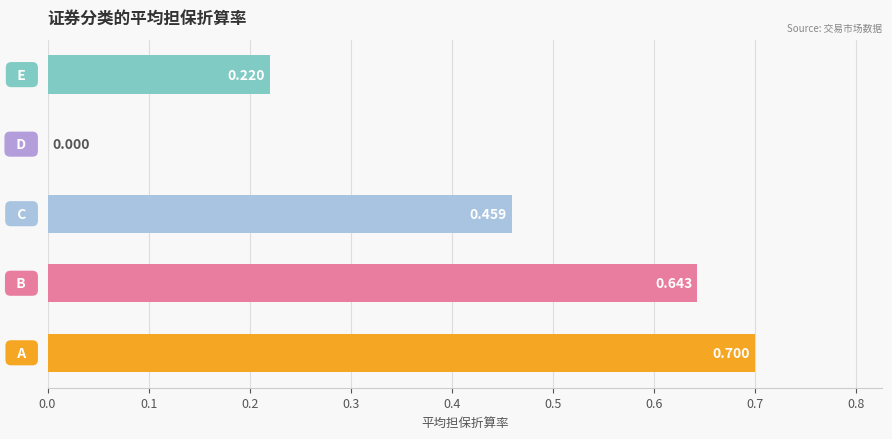

How many series are shown in this chart?

1